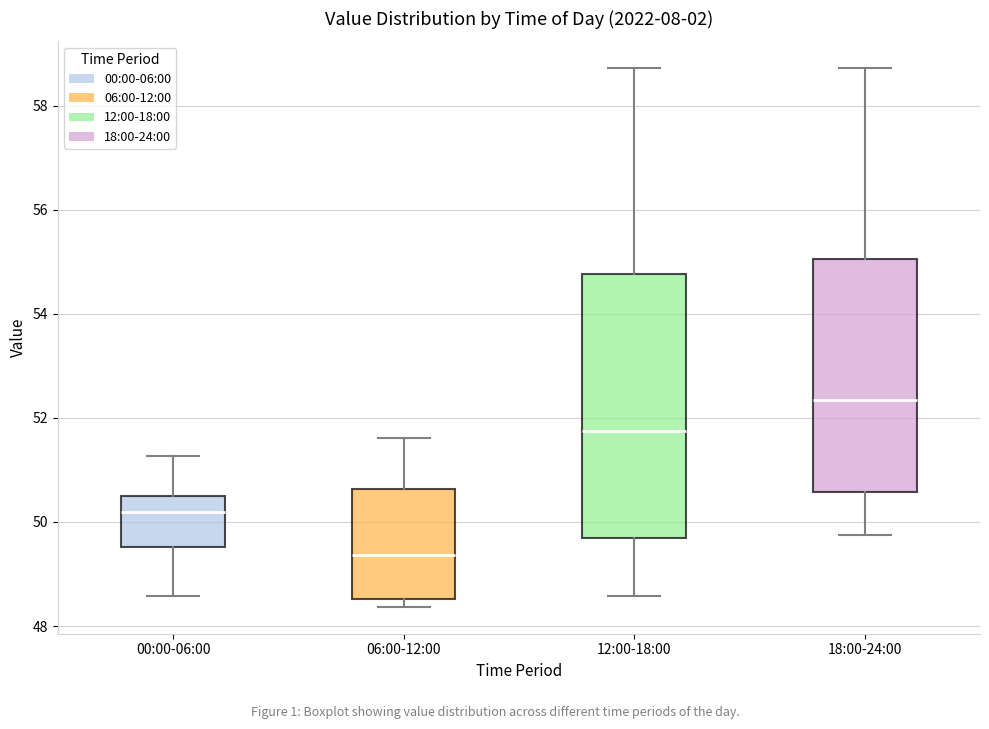

Comparing the boxes themselves (not the whiskers), which one is the tallest?

12:00-18:00